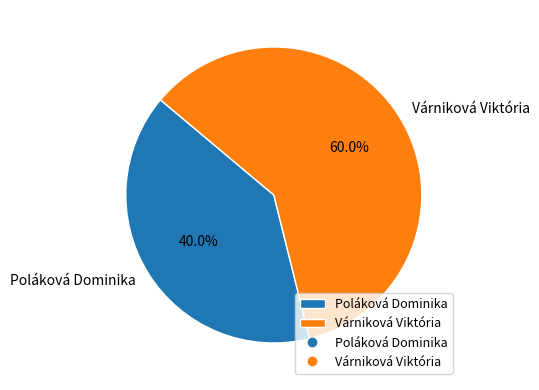

Which slice is the largest?

Várniková Viktória